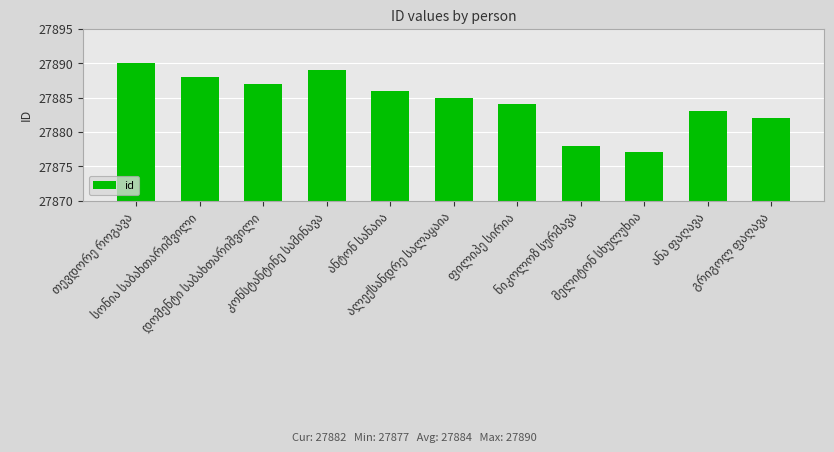

What is the maximum value shown in the chart?

27890